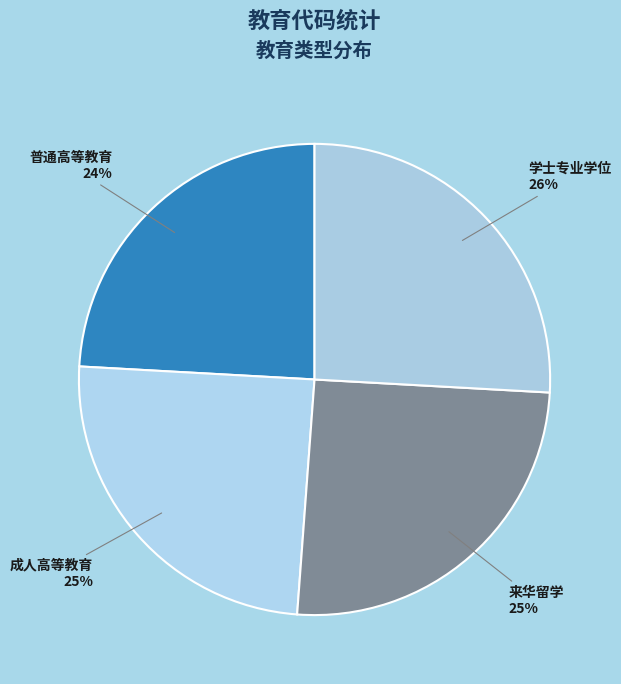

What percentage is the 成人高等教育 slice, to the nearest percent?

25%